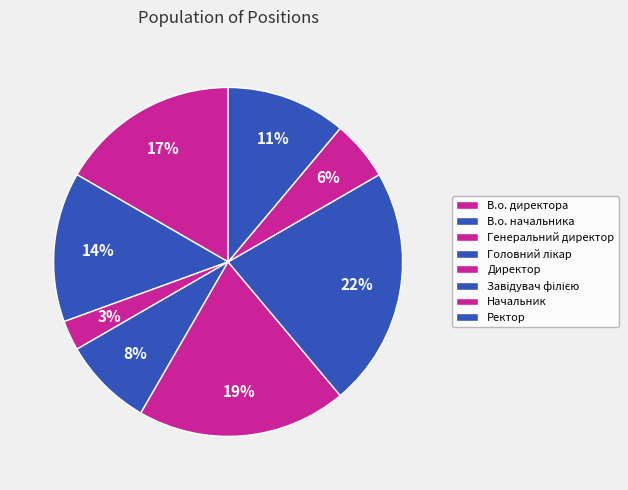

Is В.о. директора the majority of the pie?

No